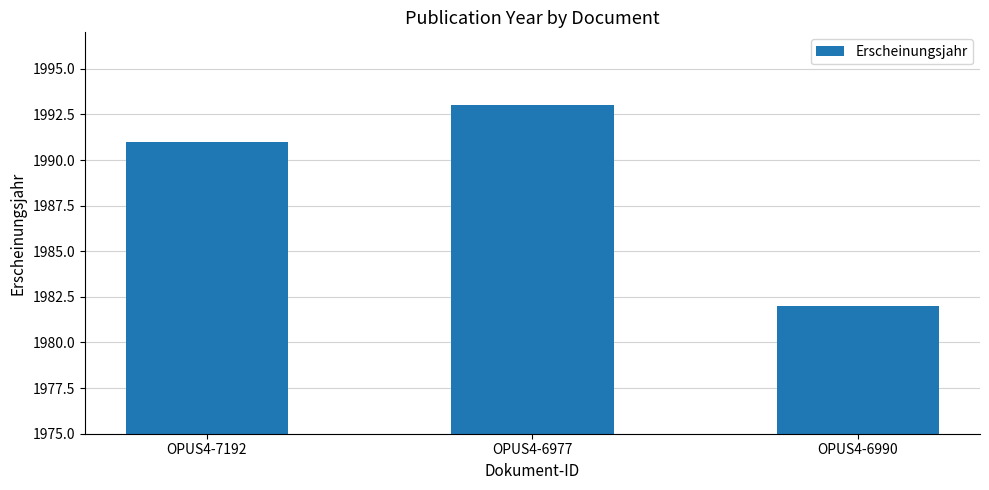

What is the sum of all values?

5966